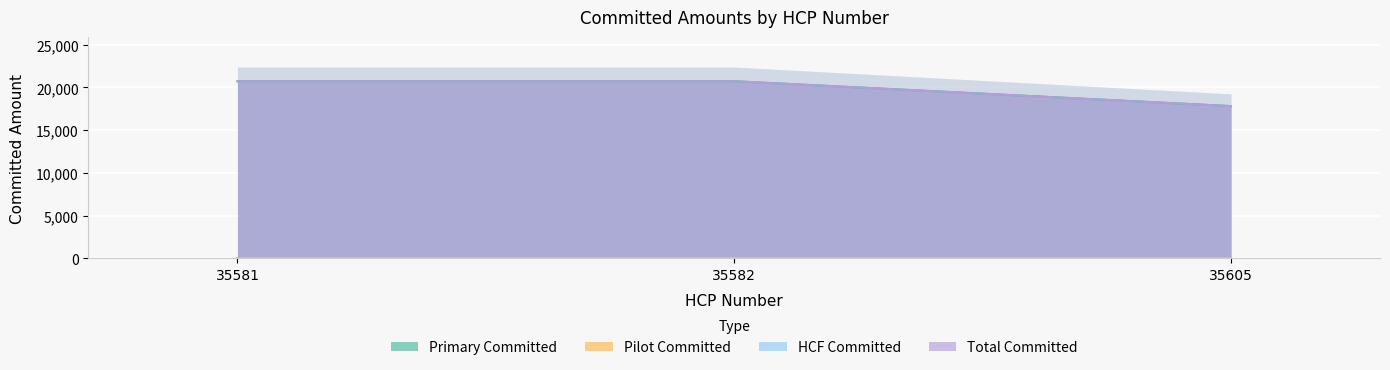

What is the value of the Total Committed point at the 2nd from the left?

20719